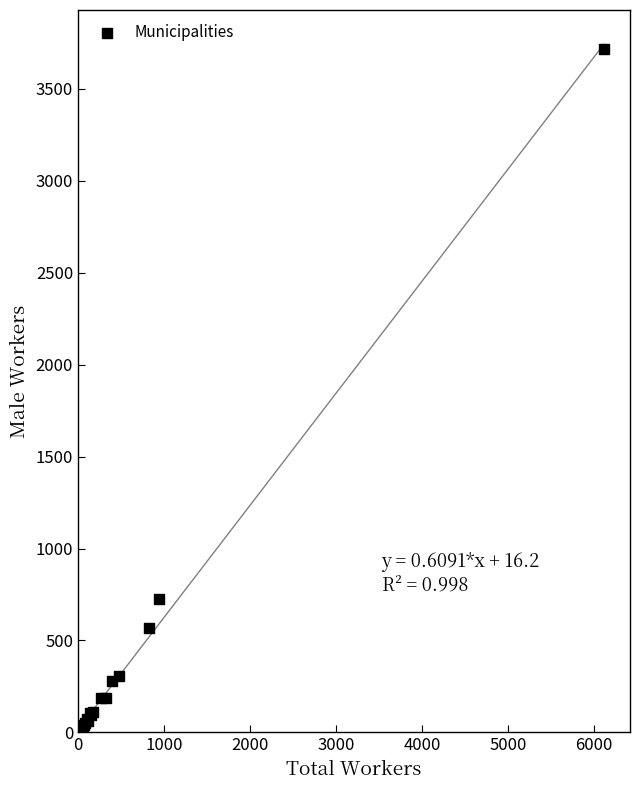

What Y value in the scatter plot is closest to 1868?

727